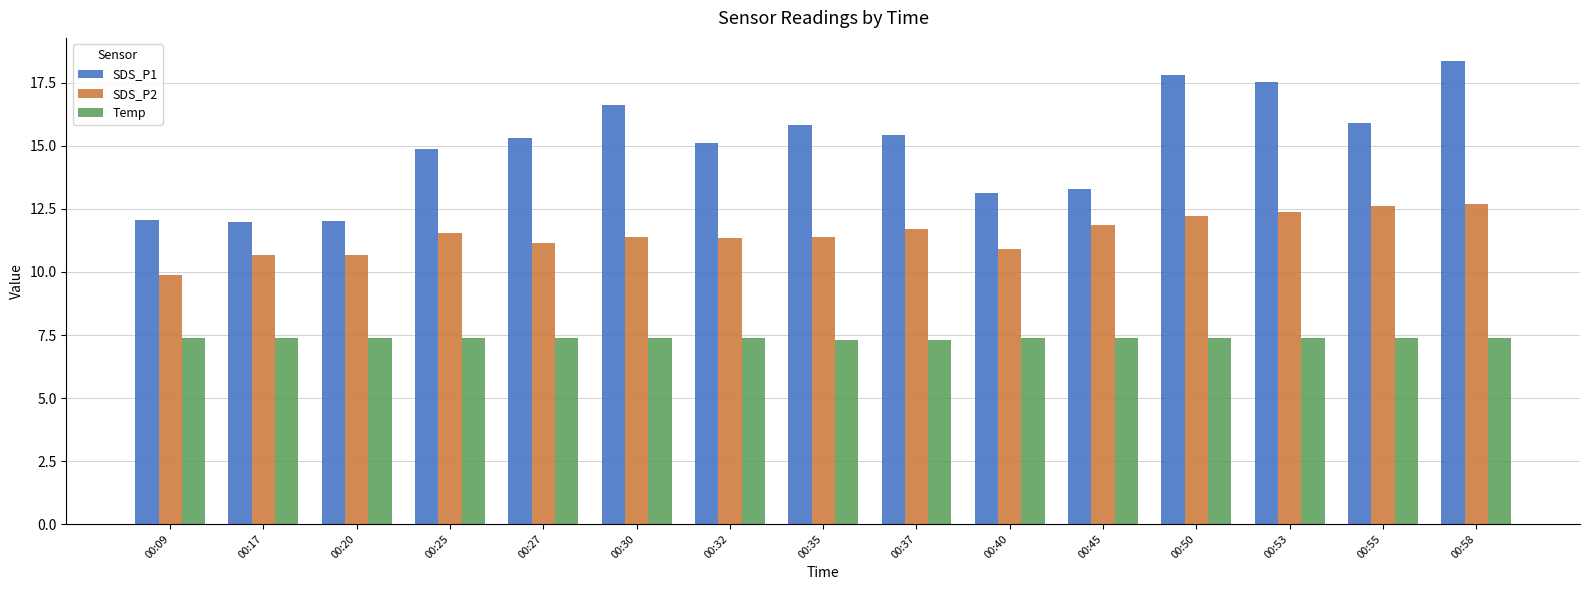

Rank the series by their average value, from highest to lowest.

SDS_P1, SDS_P2, Temp